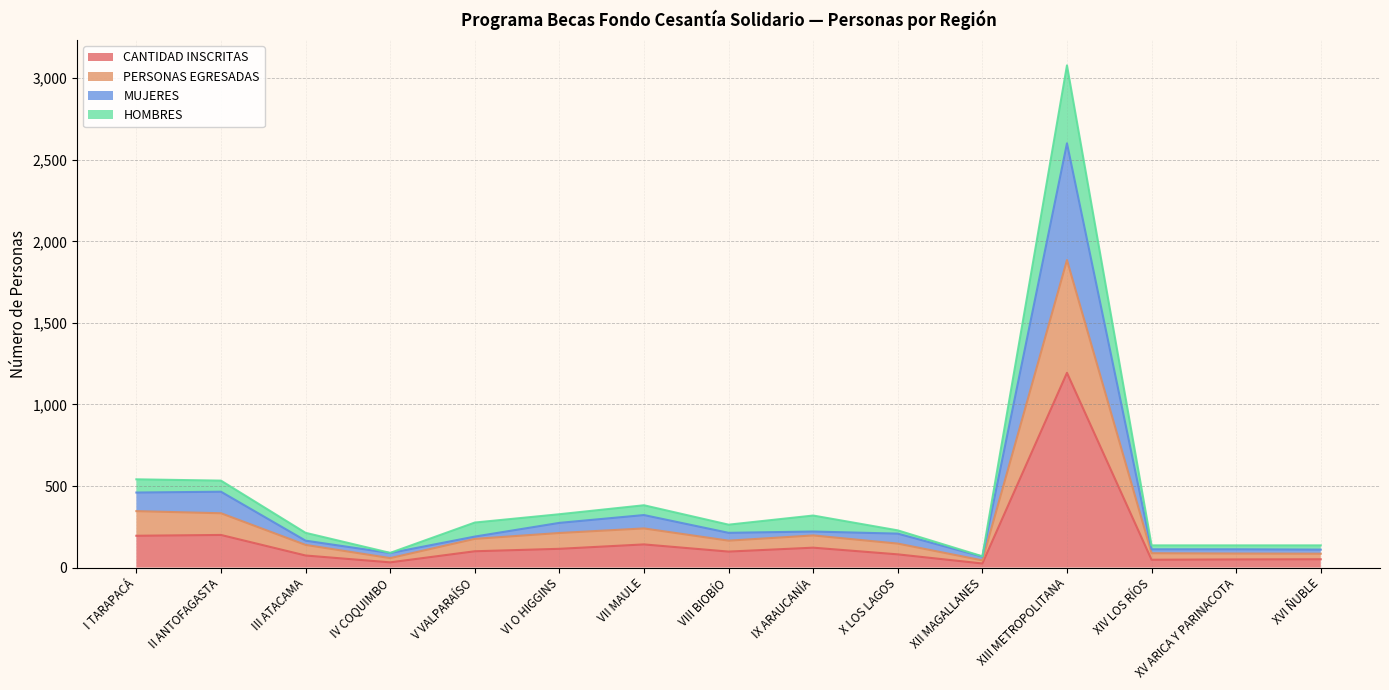

What position from the right is IV COQUIMBO?

12